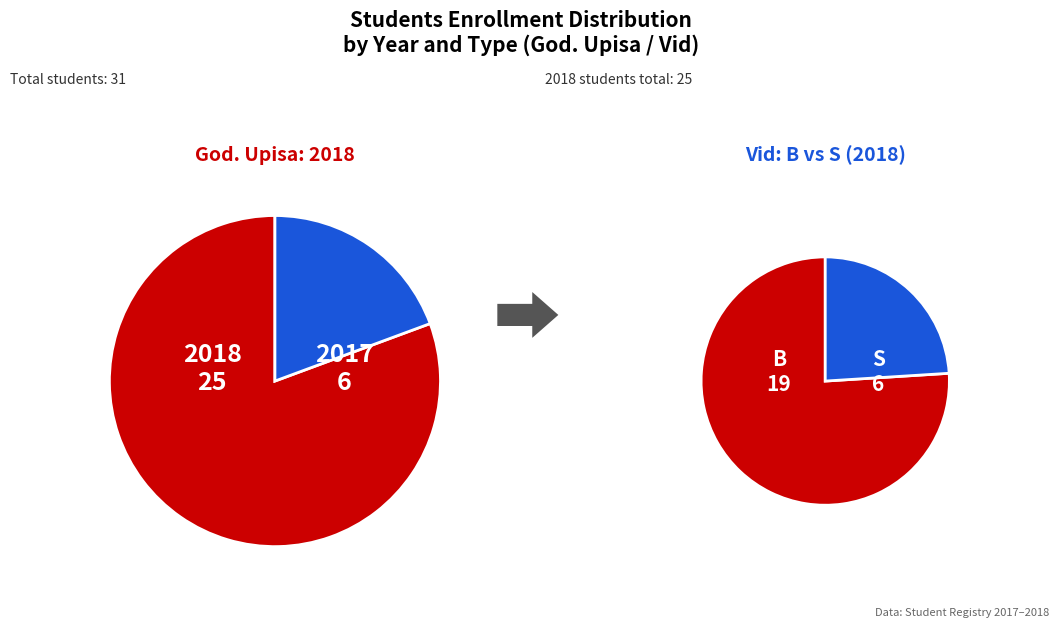

What is the largest slice in the pie chart?

2018